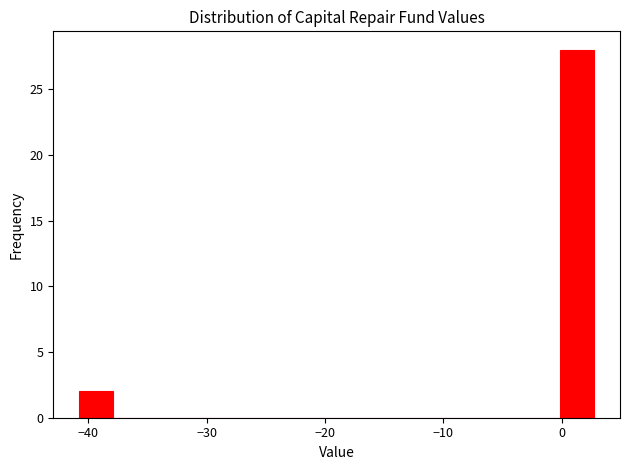

Around what value on the x-axis is the tallest bar? Give the approximate position of its centre, as read against the axis.

1